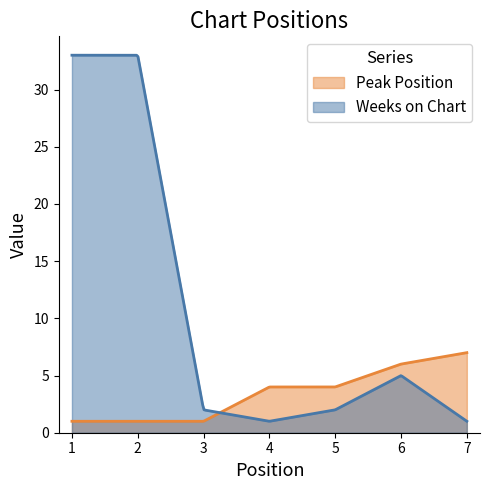

Which series has the widest spread of values?

Weeks on Chart